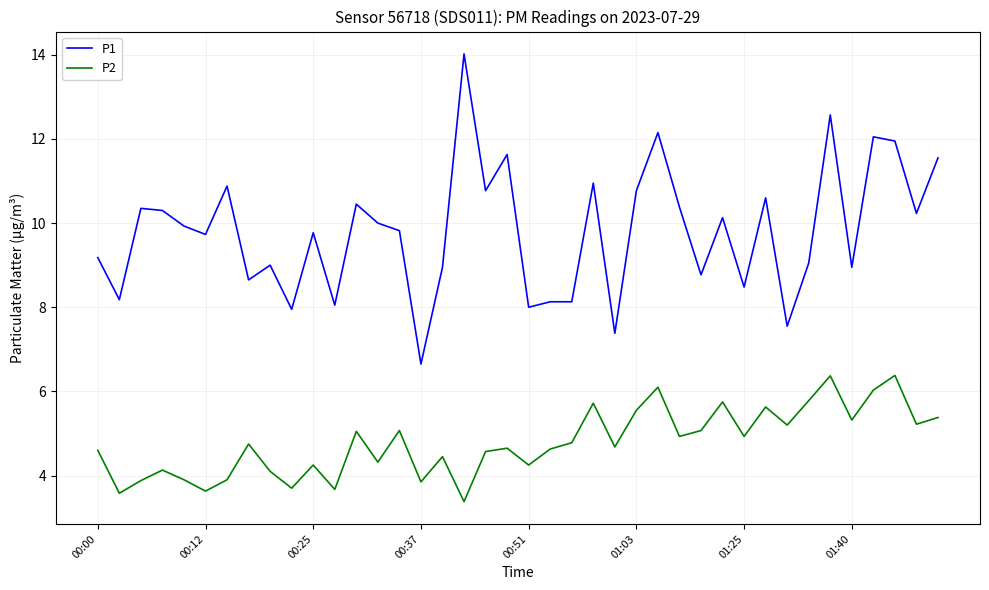

How many series are shown in this chart?

2